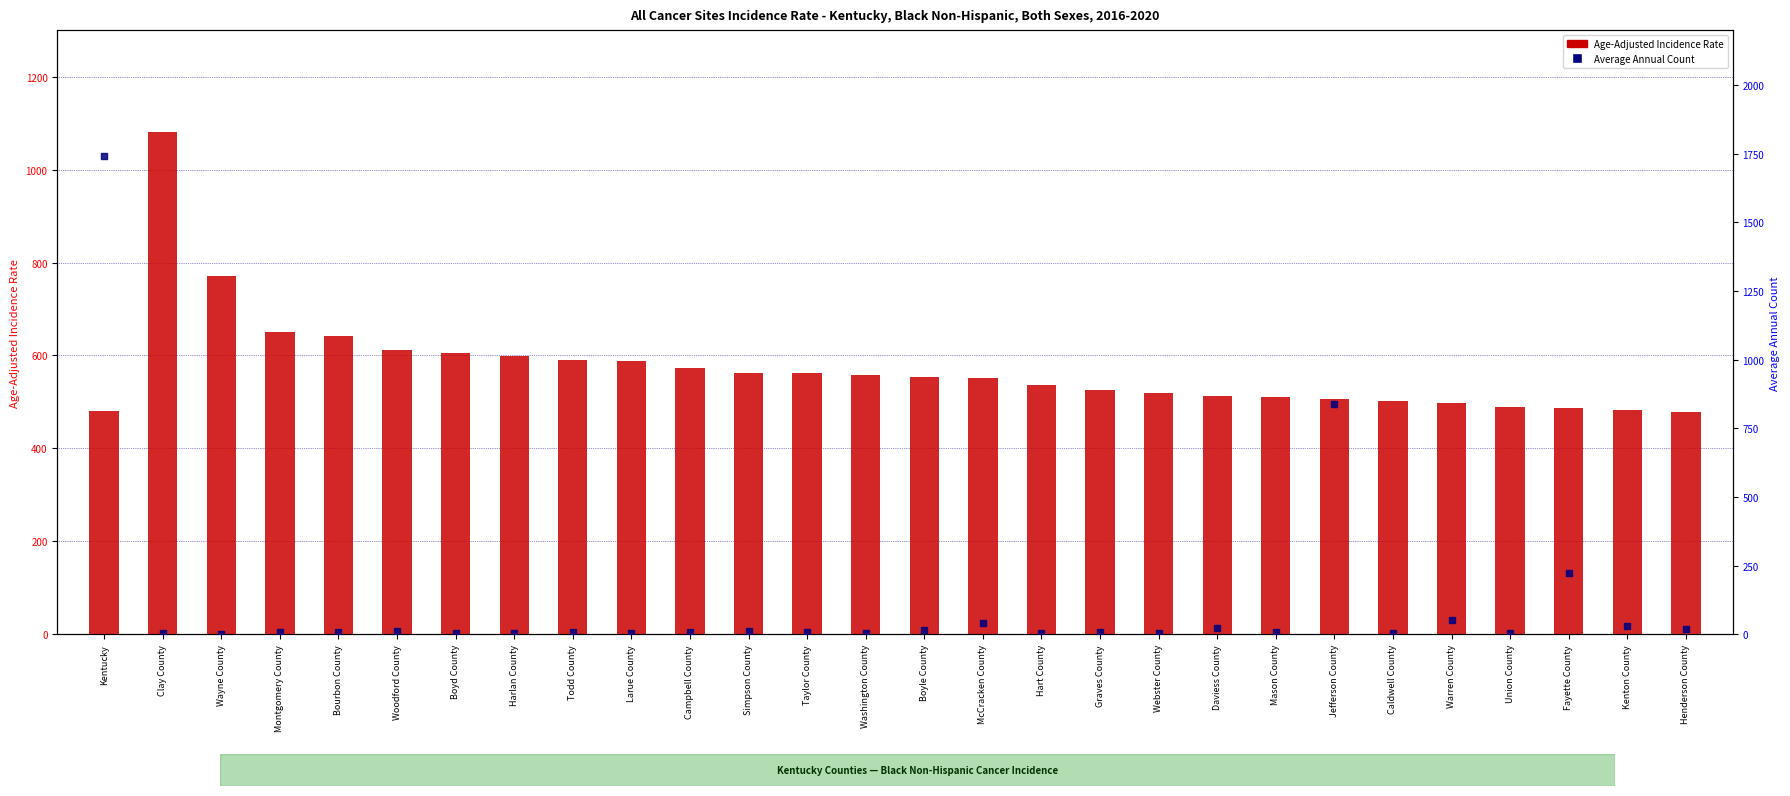

Which series has the largest total across all categories?

Age-Adjusted Incidence Rate